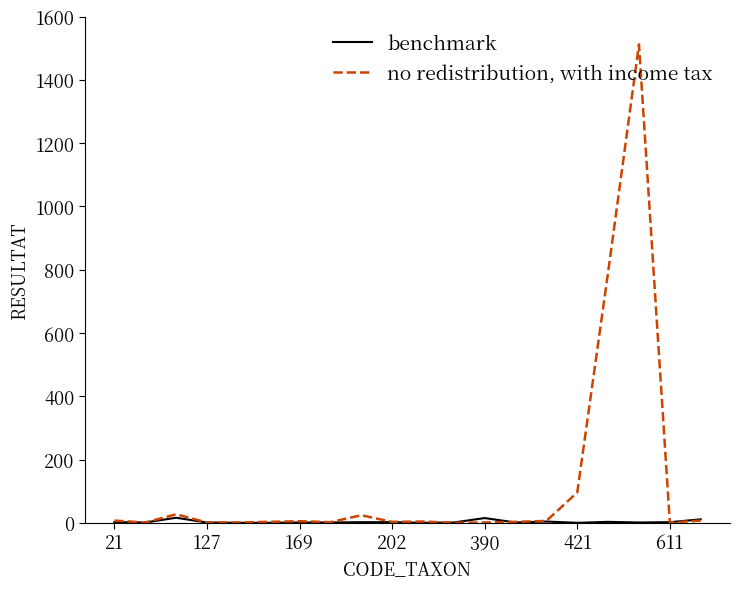

Rank the series by their average value, from highest to lowest.

no redistribution, with income tax, benchmark